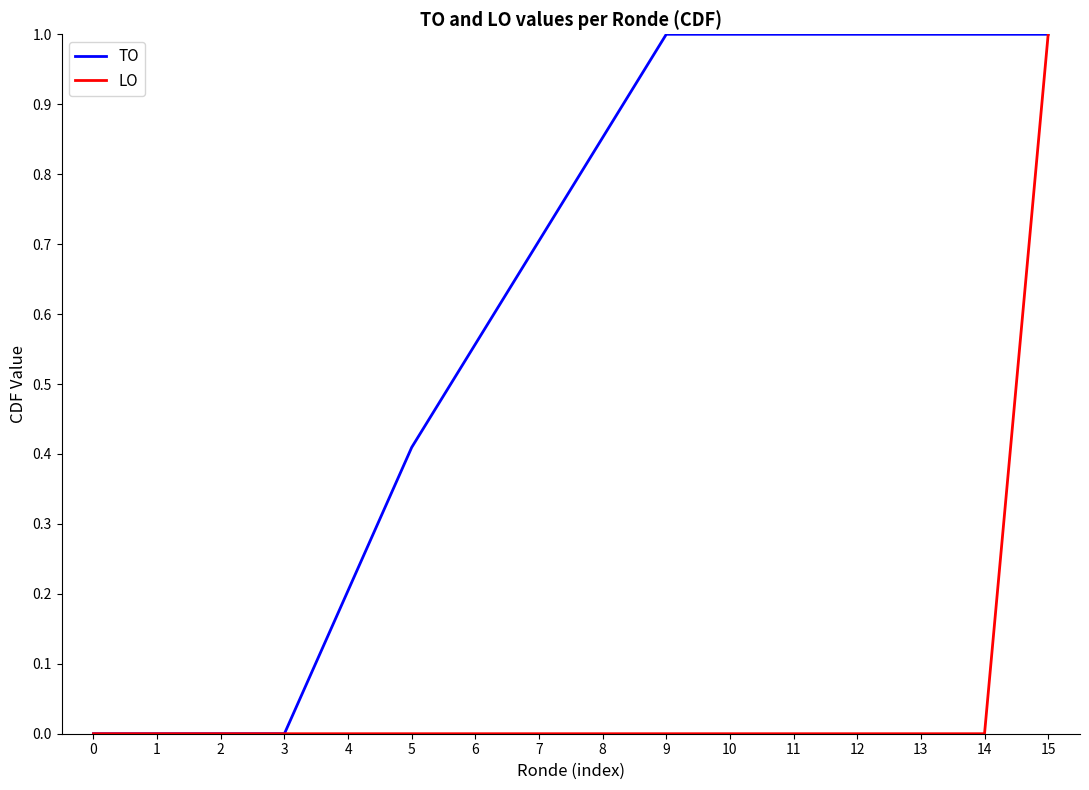

At which category is the sum across all series the highest?

15